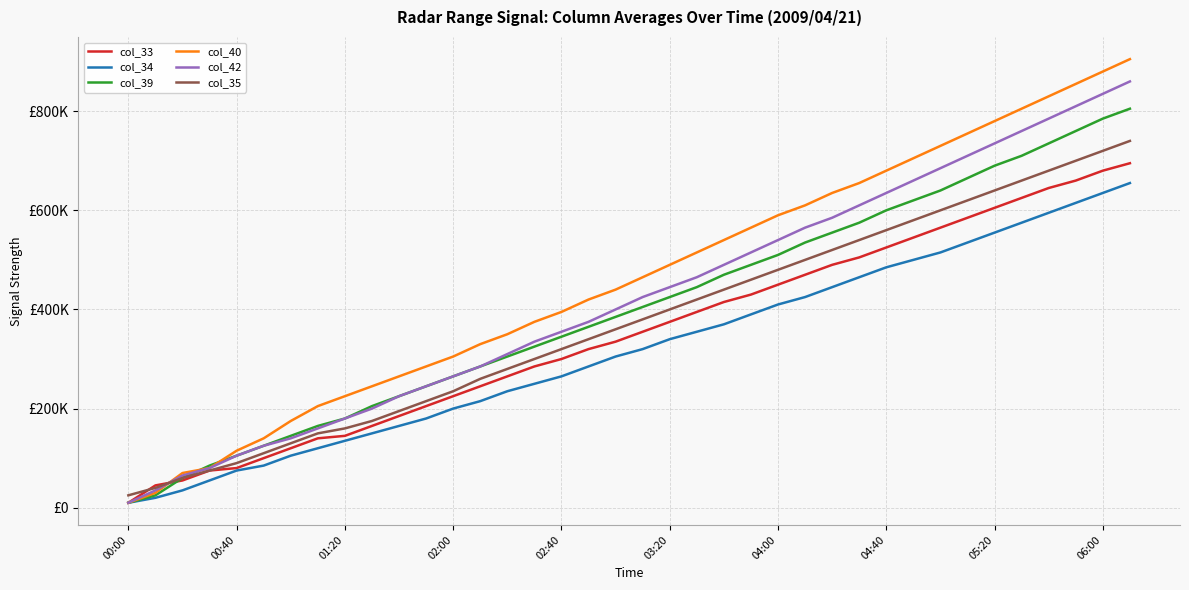

Is this an area chart (filled region under the line)?

No